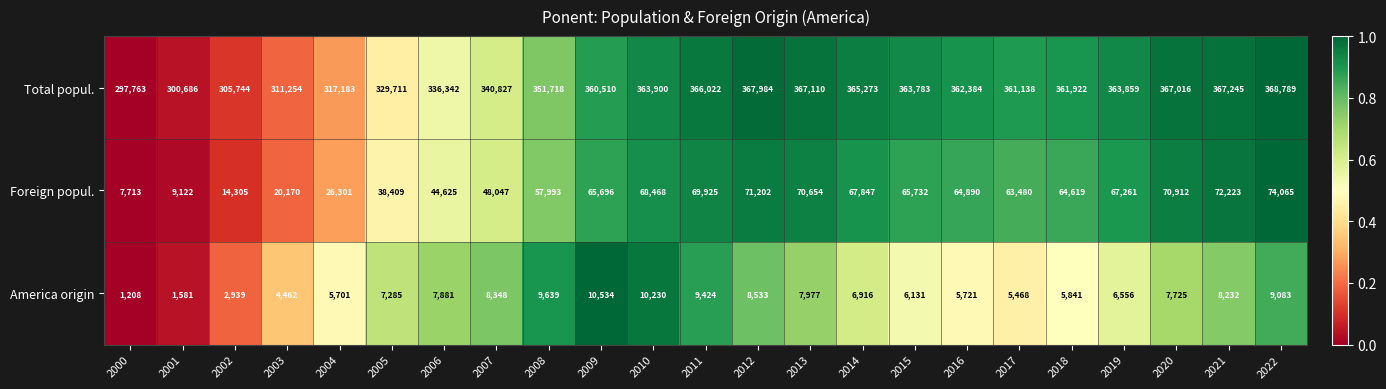

Count the number of categories in the chart.

23